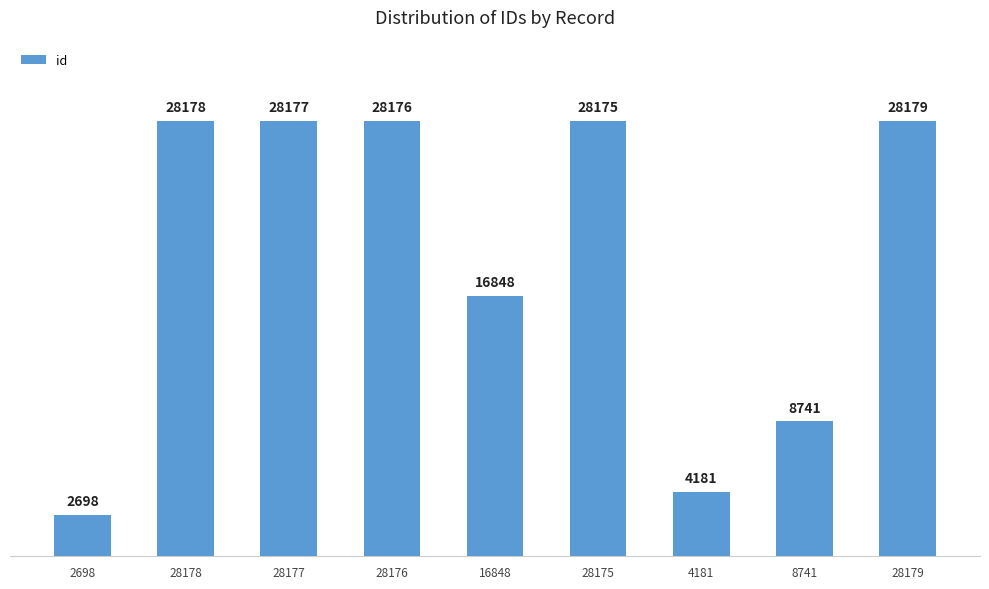

True or false: the data shows 38911 at 28179.

False